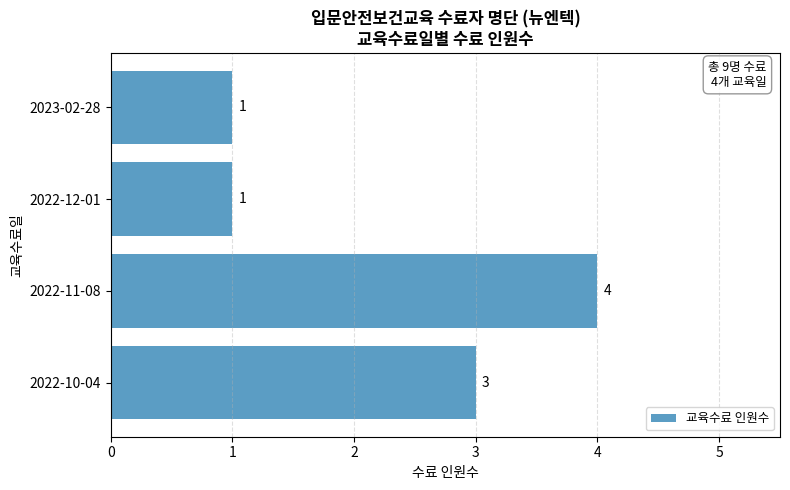

Reading bottom to top, what are all the values shown in this chart?

2022-10-04=3	2022-11-08=4	2022-12-01=1	2023-02-28=1